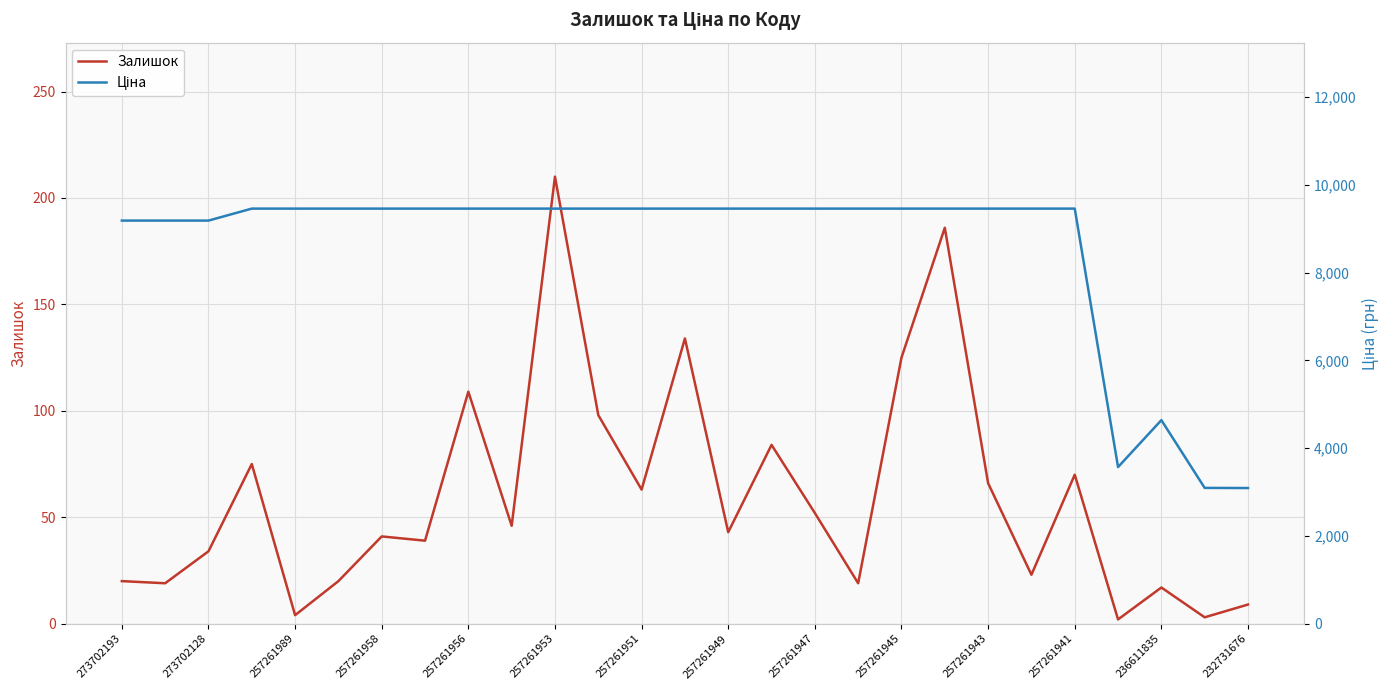

True or false: Залишок and Ціна intersect in this chart.

False